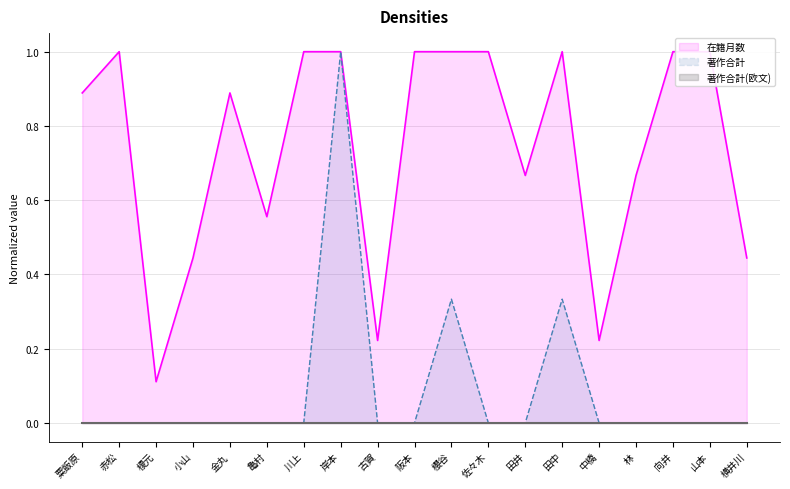

Which category has the highest value in the 著作合計 series?

岸本